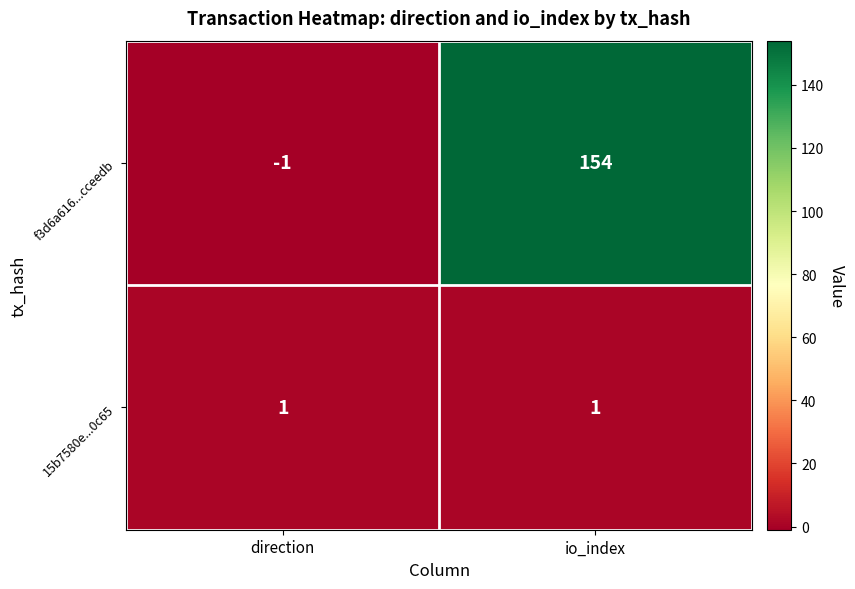

What is the difference between the f3d6a616...cceedb values at io_index and direction?

155